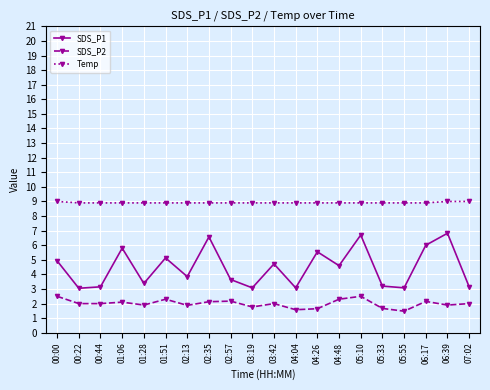

The value of SDS_P1 at 02:57 is 1.5. True or false?

False